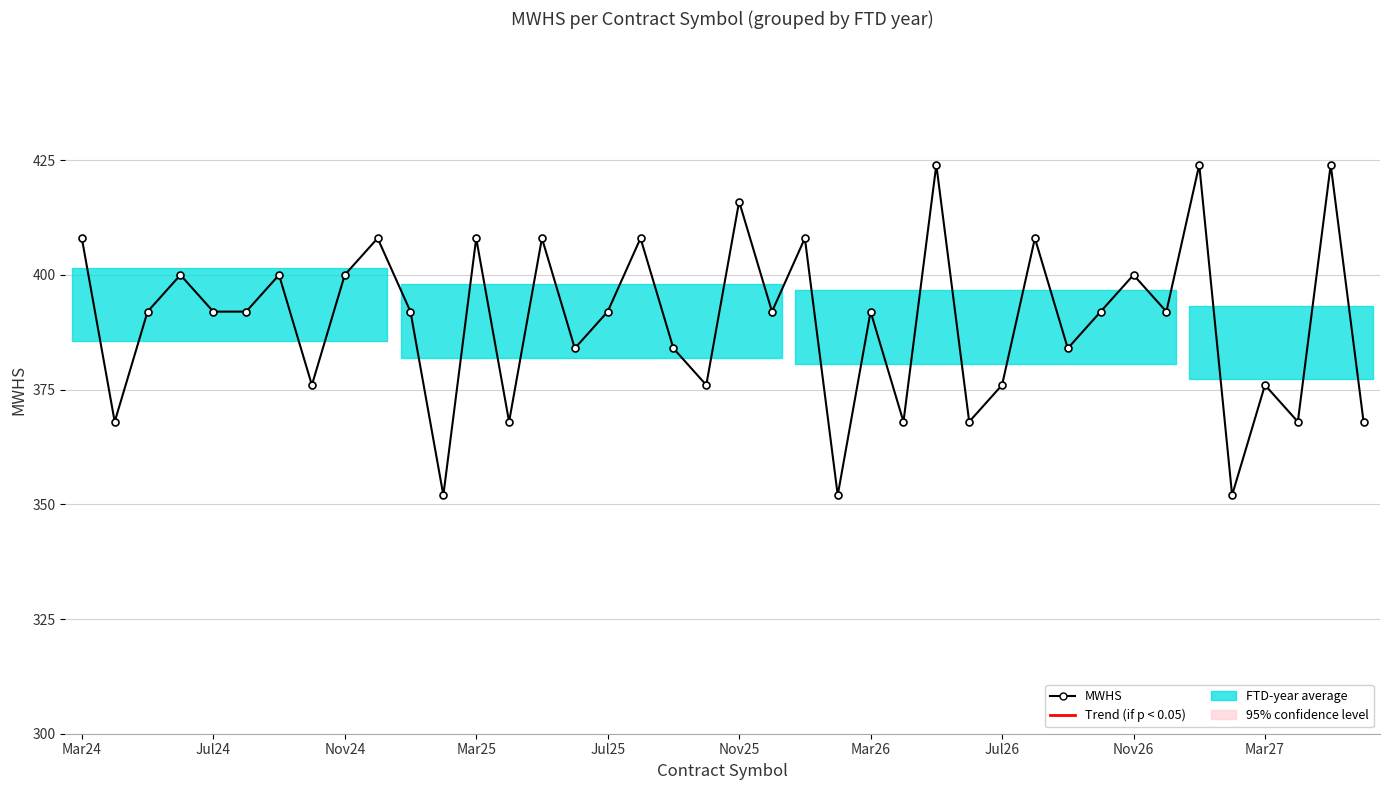

True or false: the data has more than 1 interior local peaks.

True